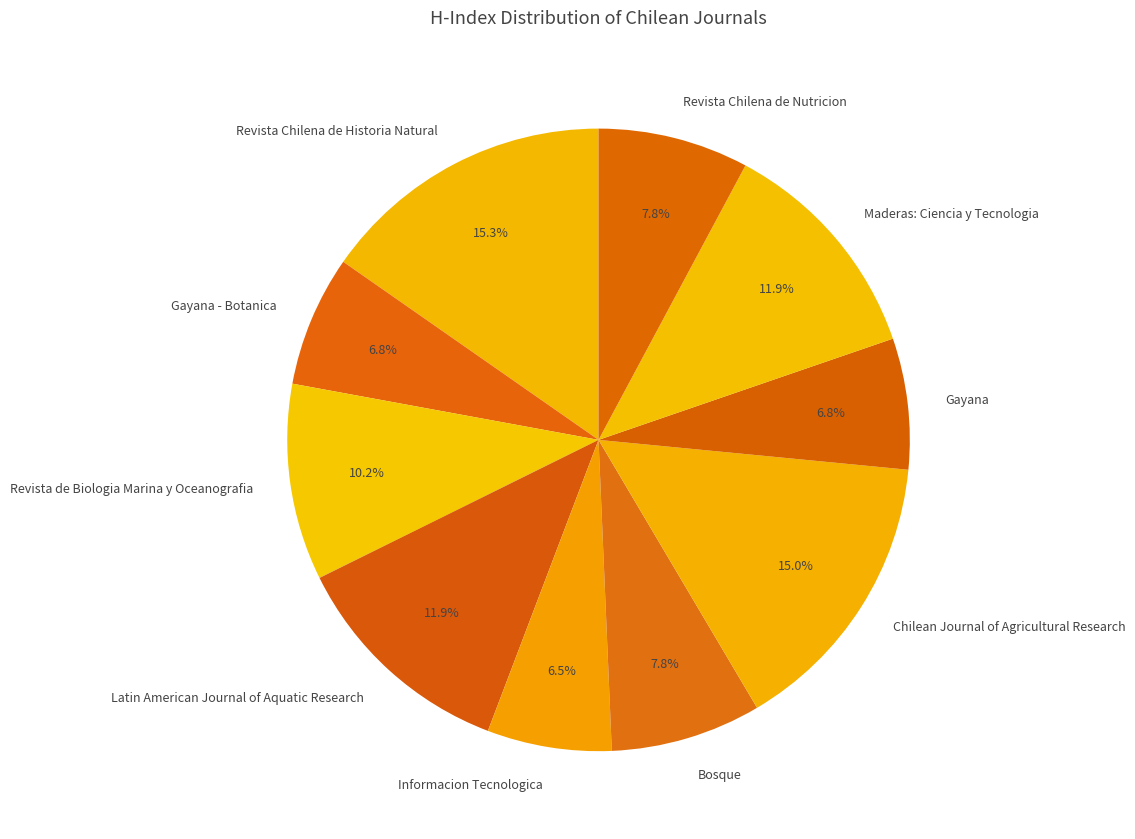

Is there any slice that represents more than half of the pie?

No